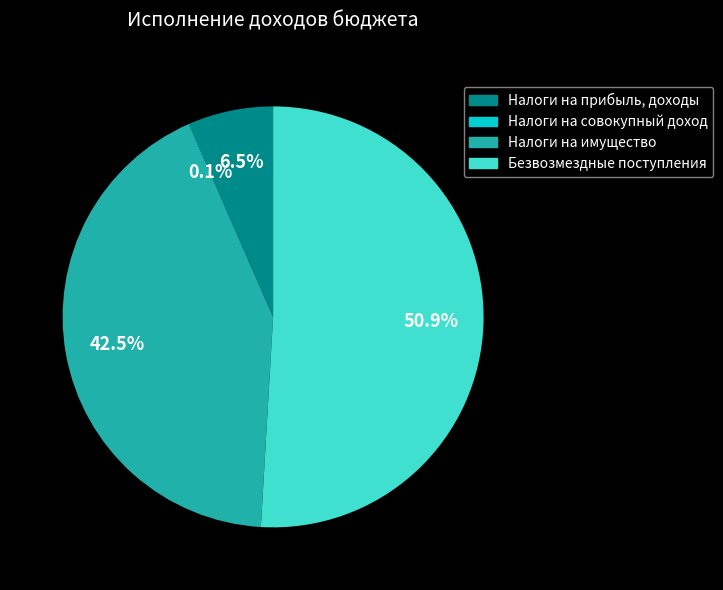

Which slice is the largest?

Безвозмездные поступления